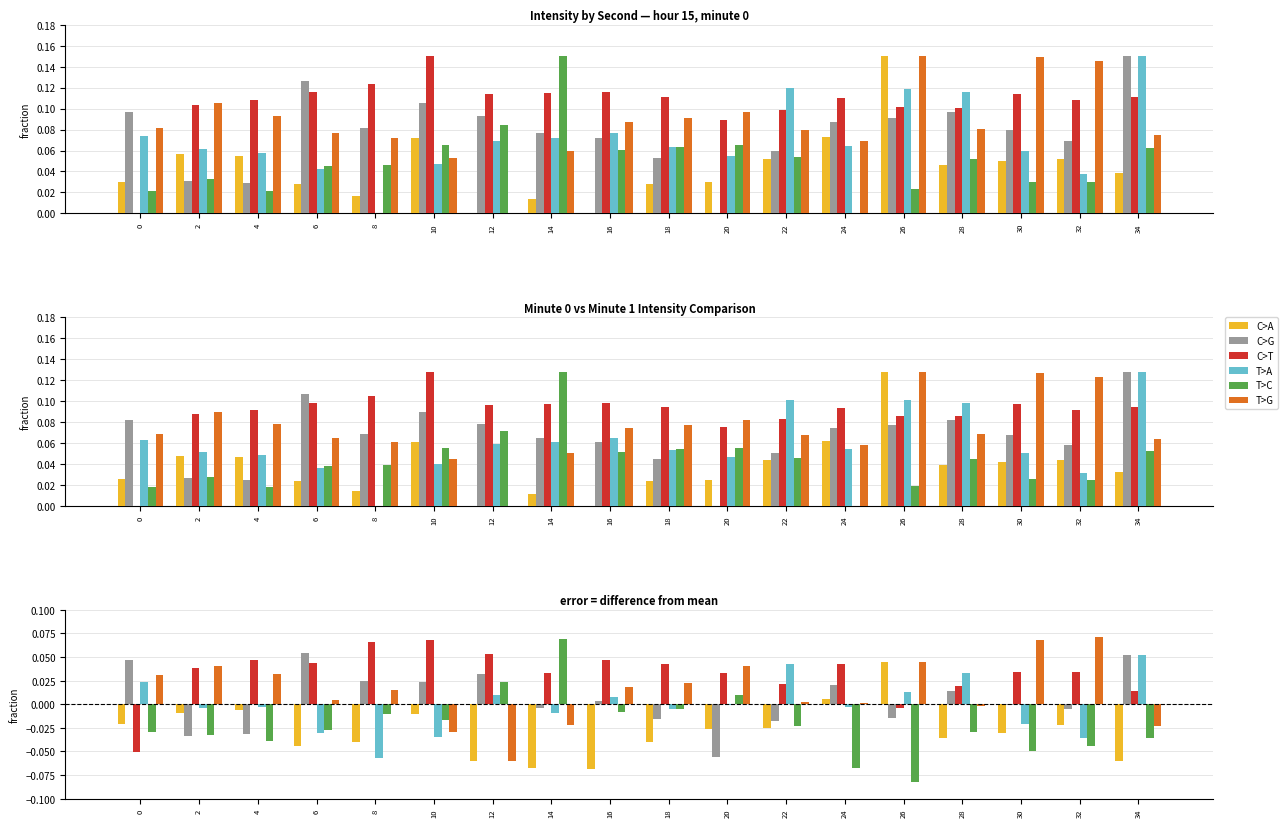

Is the value of C>A at 22 greater than the value of T>C at 34?

Yes